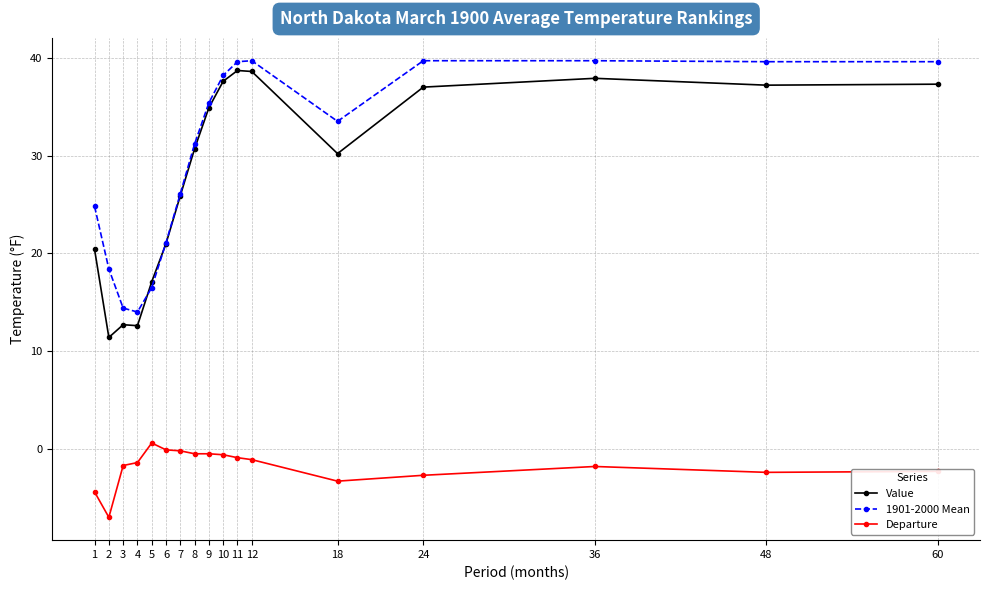

True or false: 1901-2000 Mean and Departure cross at least once.

False